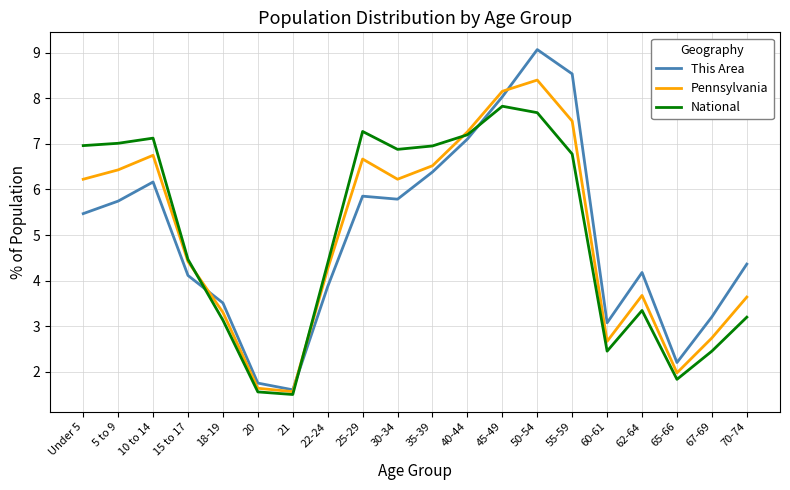

What is the total value across all series at 35-39?

19.9